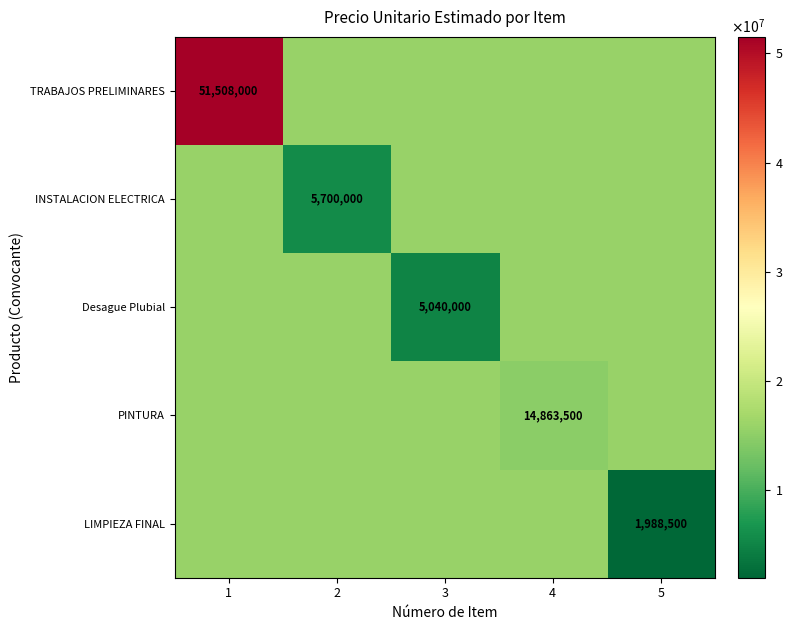

The value of TRABAJOS PRELIMINARES at 1 is 80241083. True or false?

False